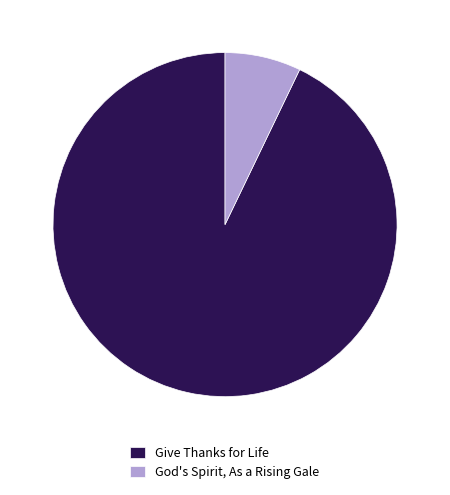

Rank the categories by value from lowest to highest.

God's Spirit, As a Rising Gale, Give Thanks for Life